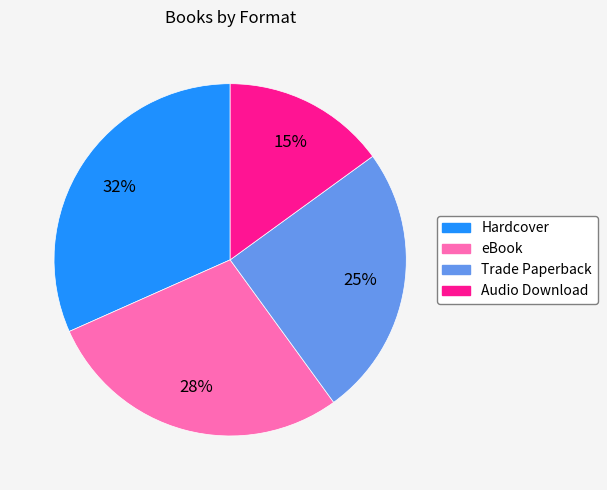

True or false: Trade Paperback accounts for 25% of the total.

True